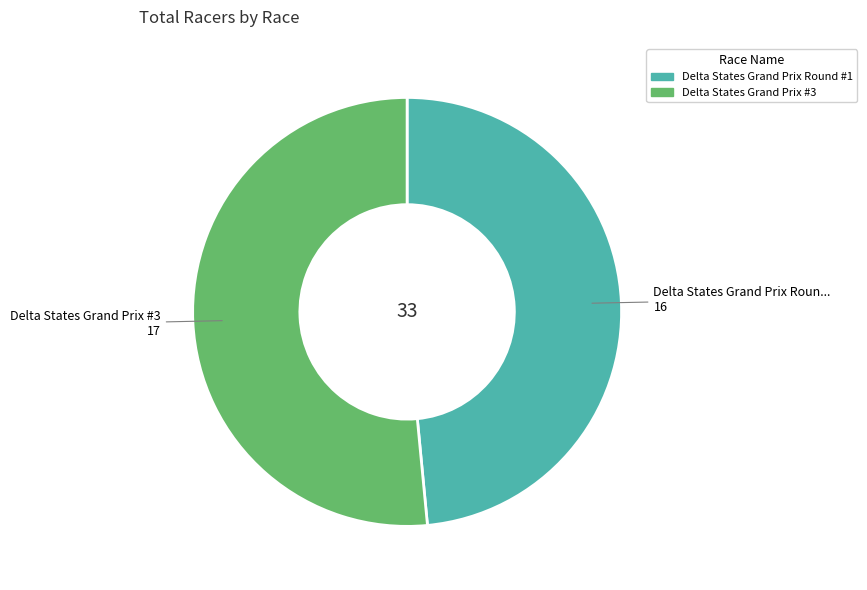

What is the majority slice?

Delta States Grand Prix #3